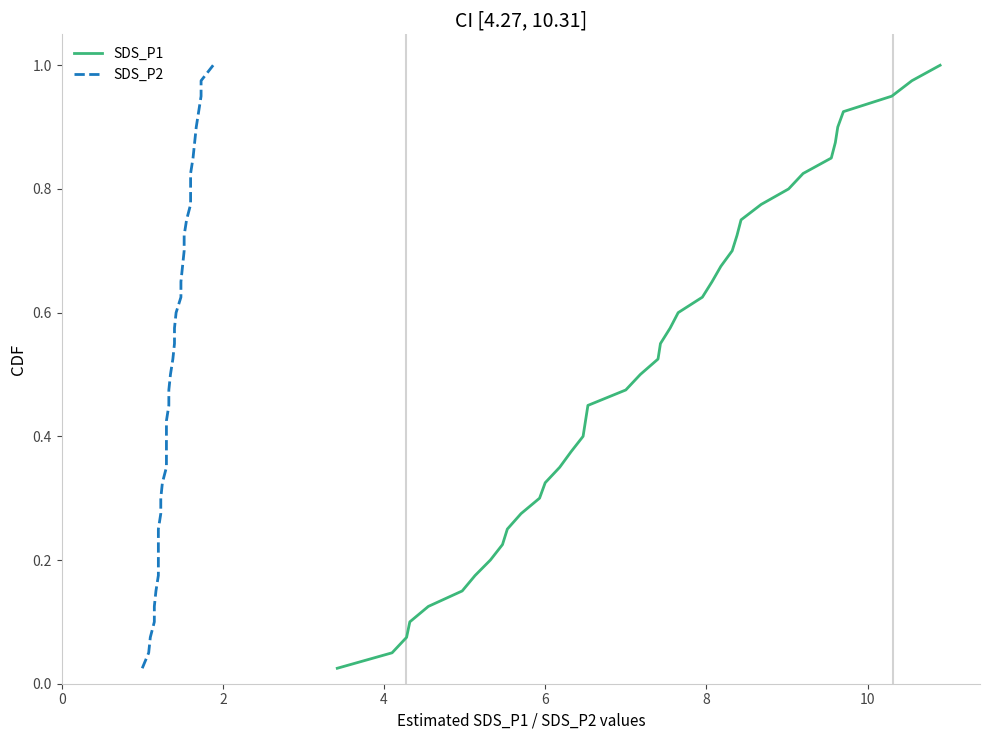

True or false: SDS_P1 and SDS_P2 intersect in this chart.

False